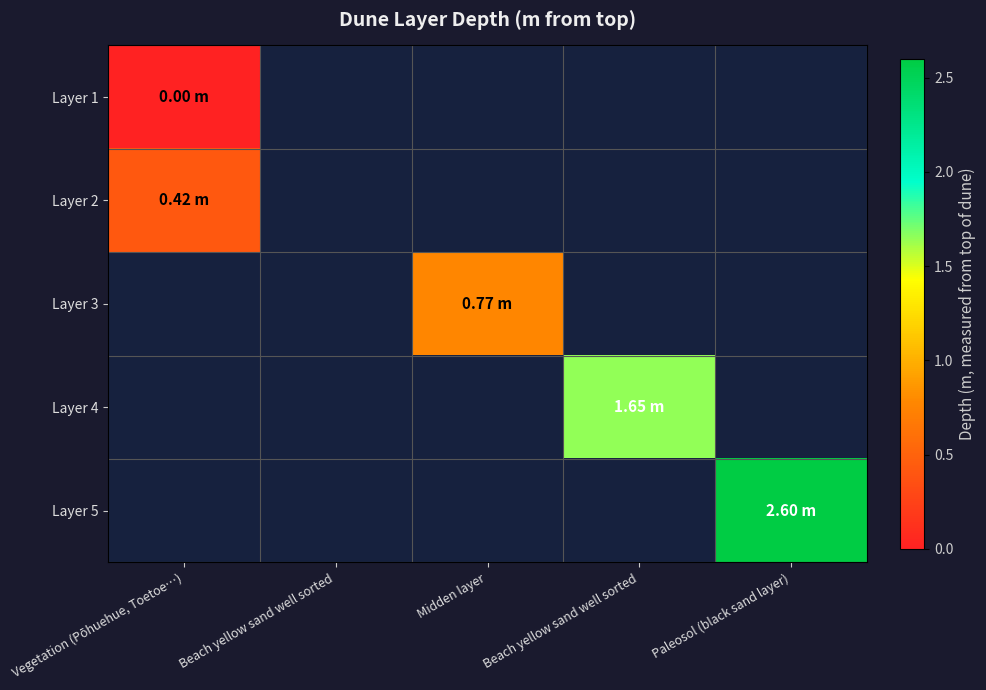

At which label does Layer 1 reach its peak?

Vegetation (Pōhuehue, Toetoe…)